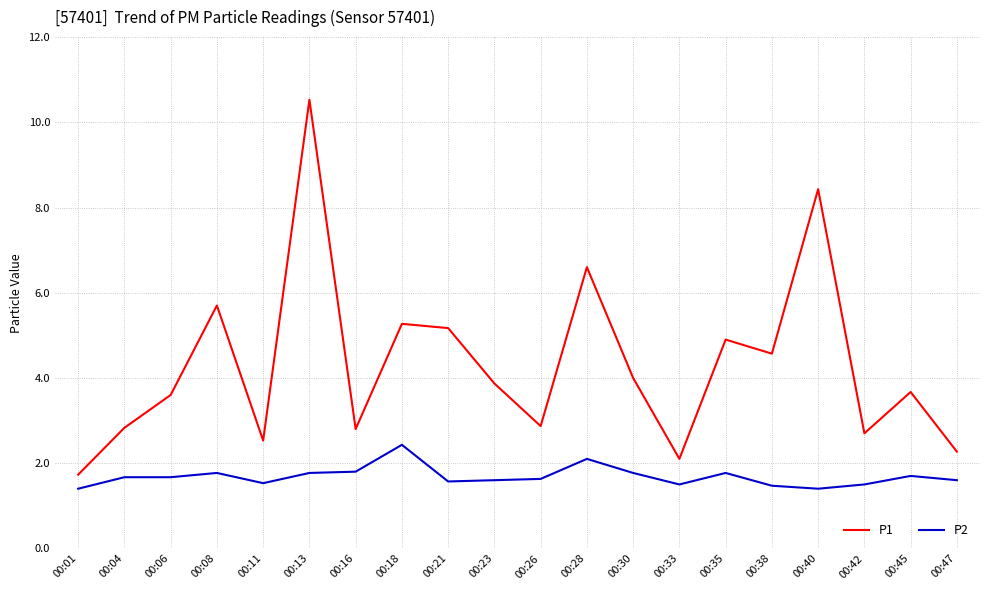

True or false: P1 and P2 intersect in this chart.

False